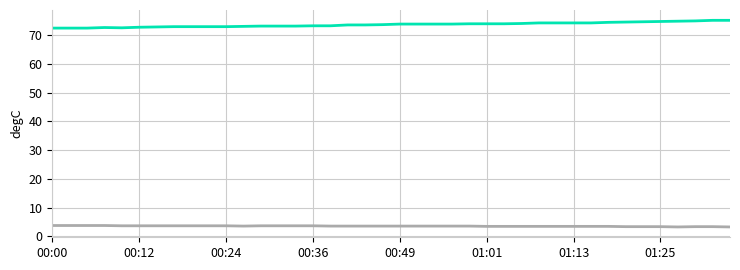

What is the minimum value shown in the chart?

3.3